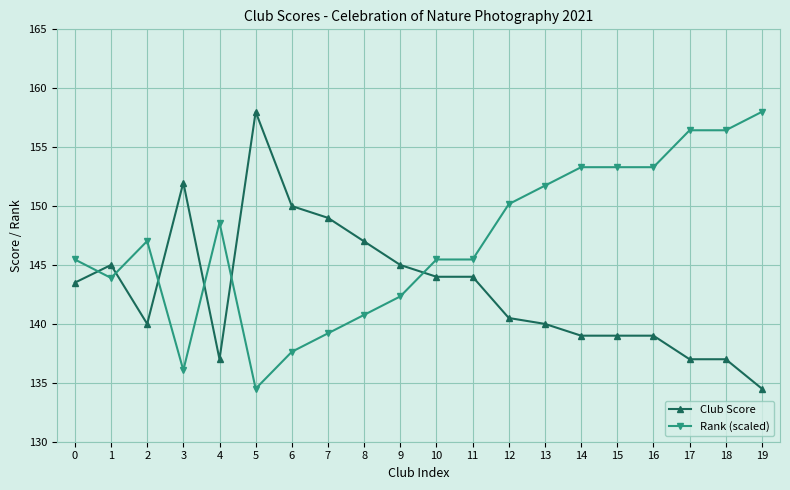

What is the difference between the highest and lowest values at 8?

6.2